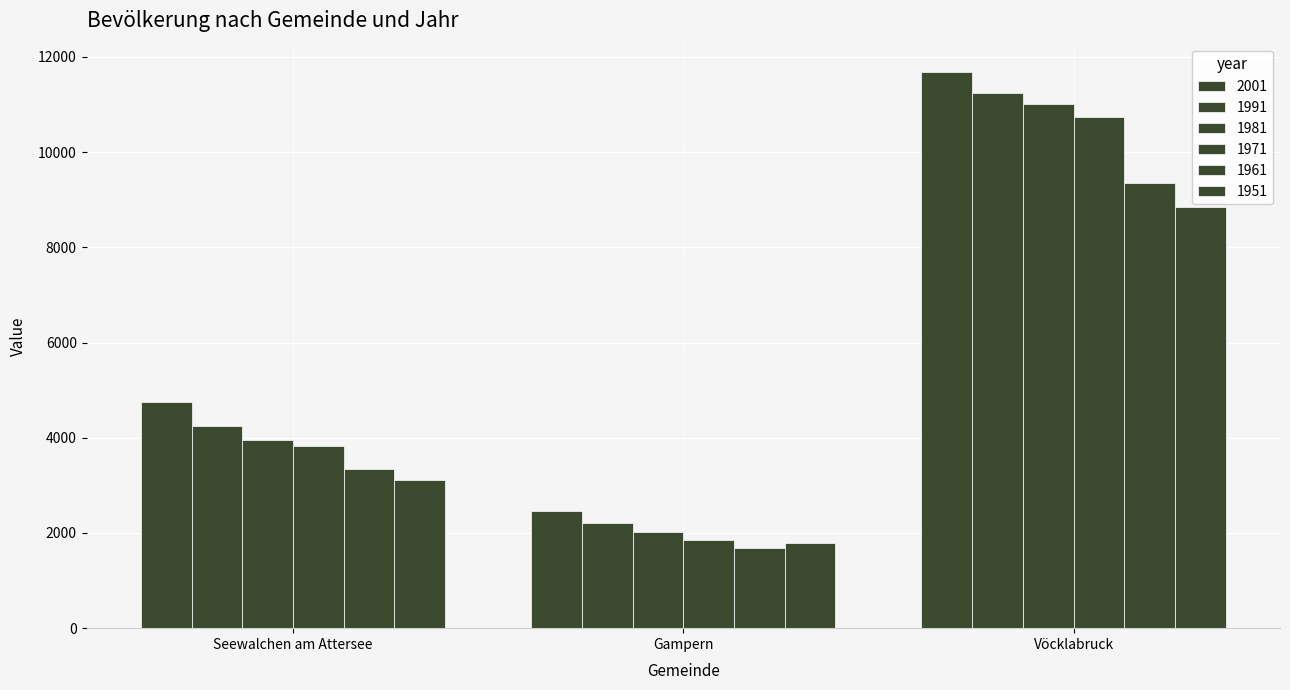

How many groups of bars are there?

3